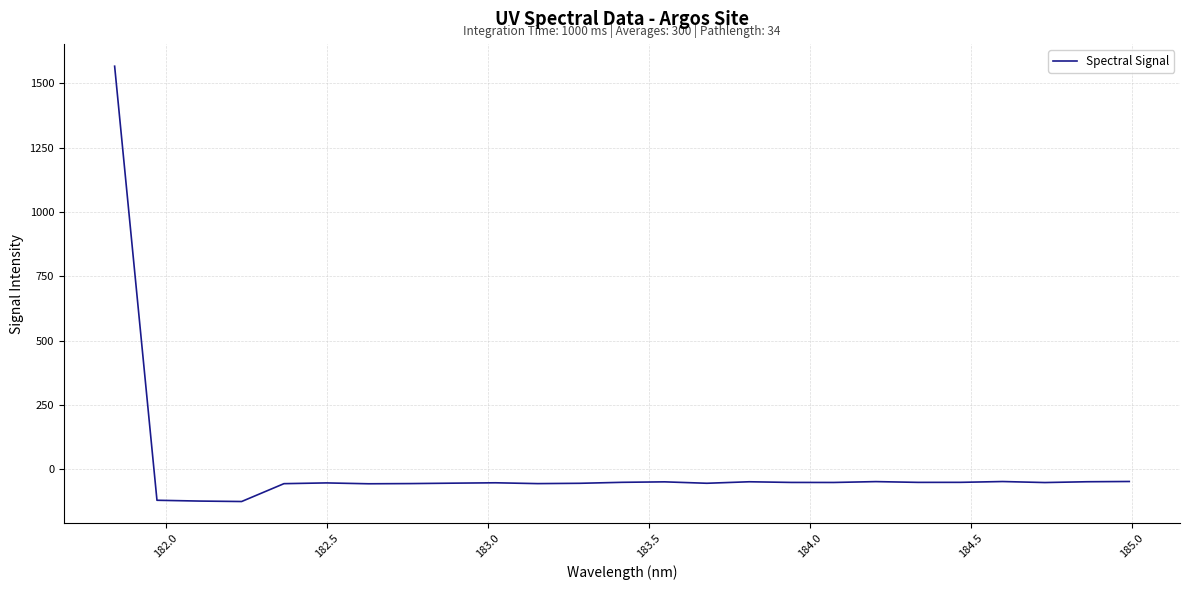

What is the smallest value displayed?

-124.9